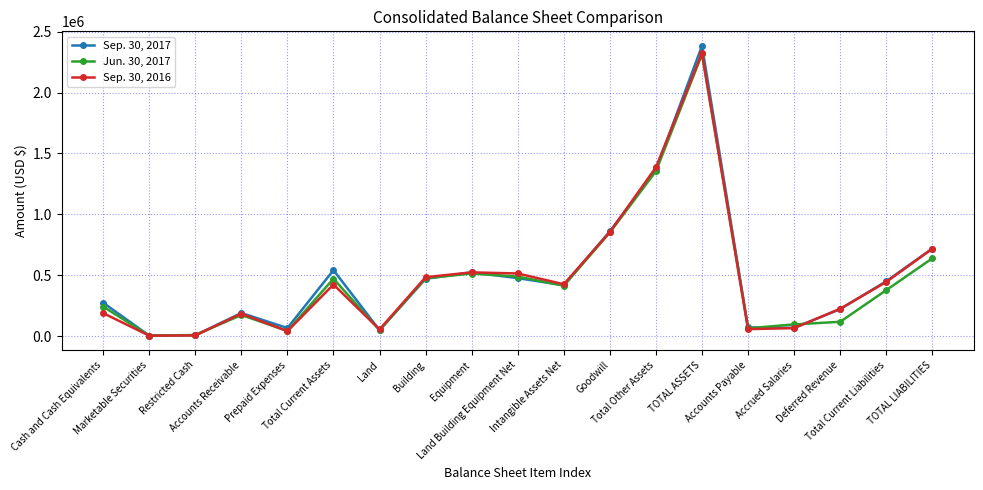

In Sep. 30, 2017, how many points are higher than both neighbors (excluding endpoints)?

4